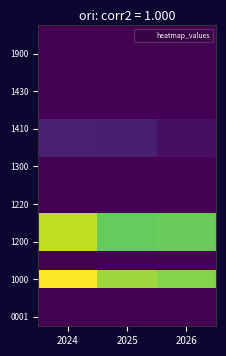

At how many categories does at least one series exceed 13110807?

3